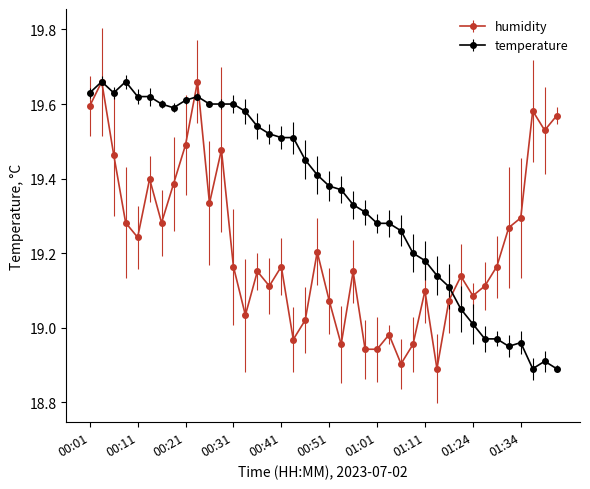

Is this an area chart (filled region under the line)?

No